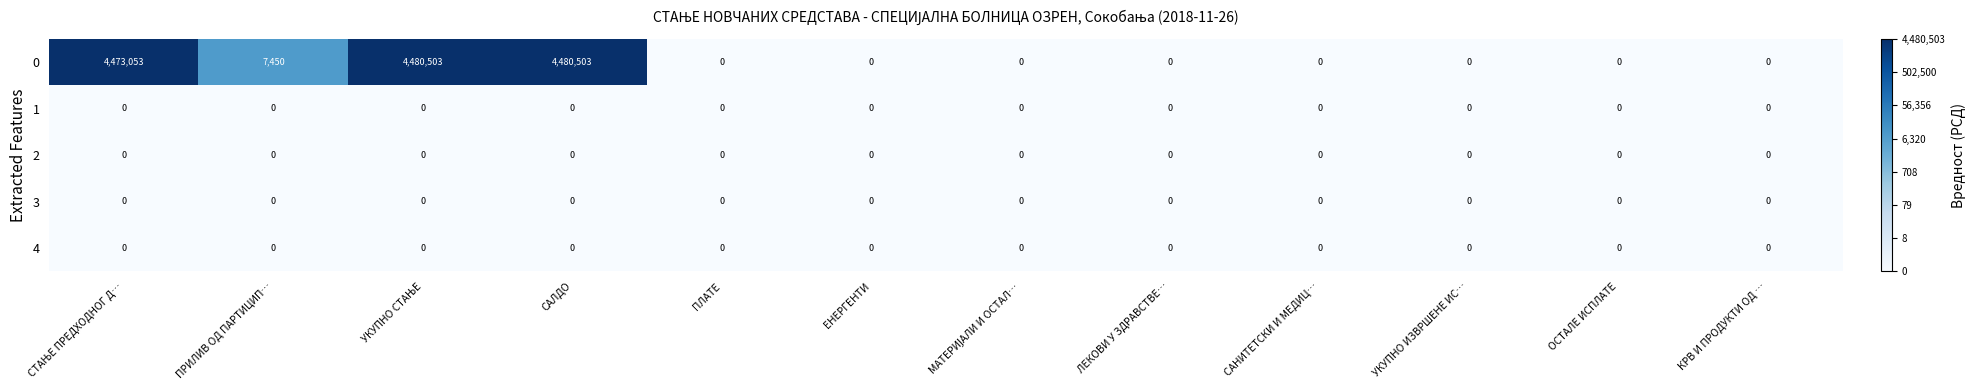

Which series has the largest total across all categories?

0